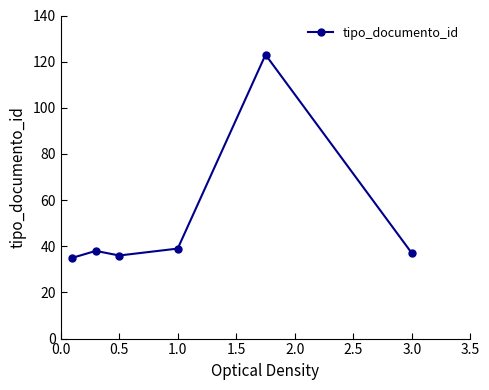

What is the sum of all values?

308